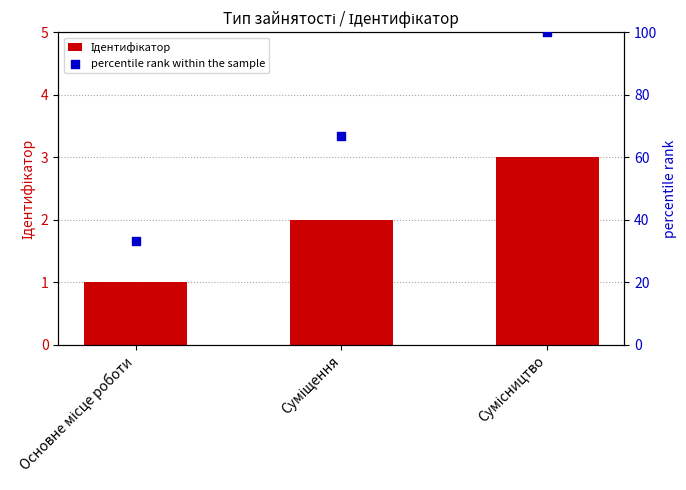

Is the value of percentile rank within the sample at Сумісництво greater than the value of Ідентифікатор at Суміщення?

Yes